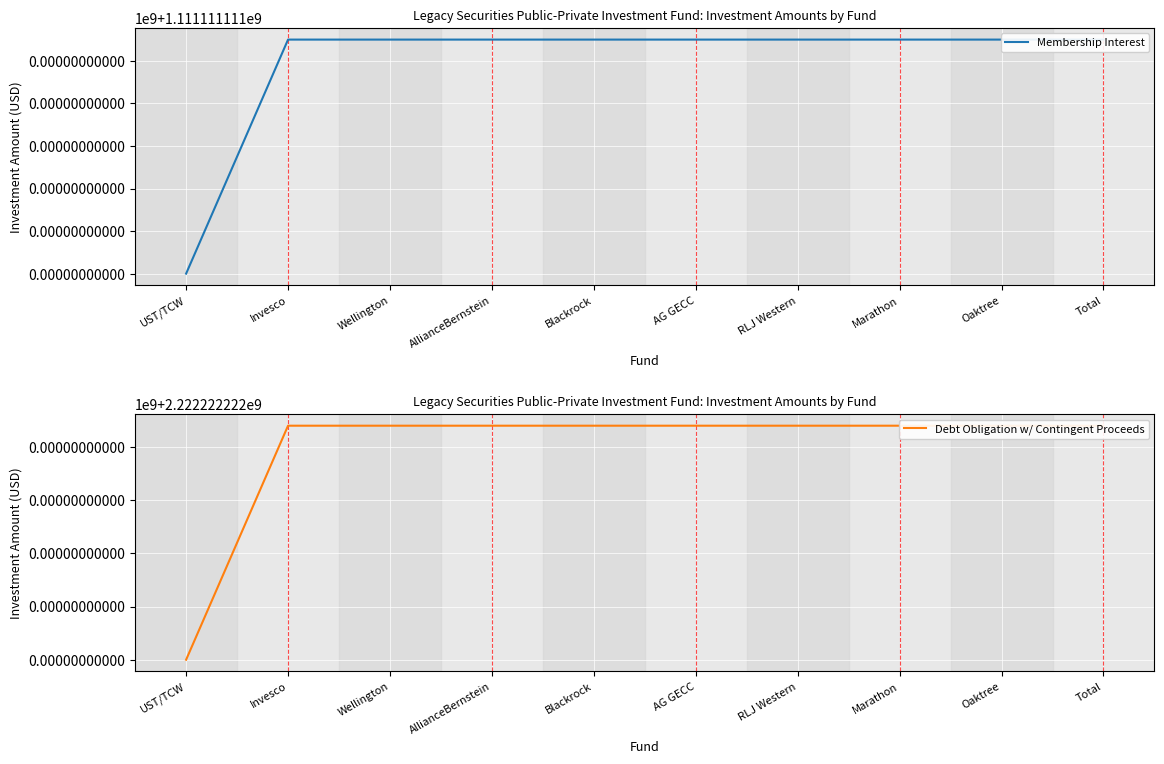

The Membership Interest series shows 1111111111.1 at Wellington. True or false?

True